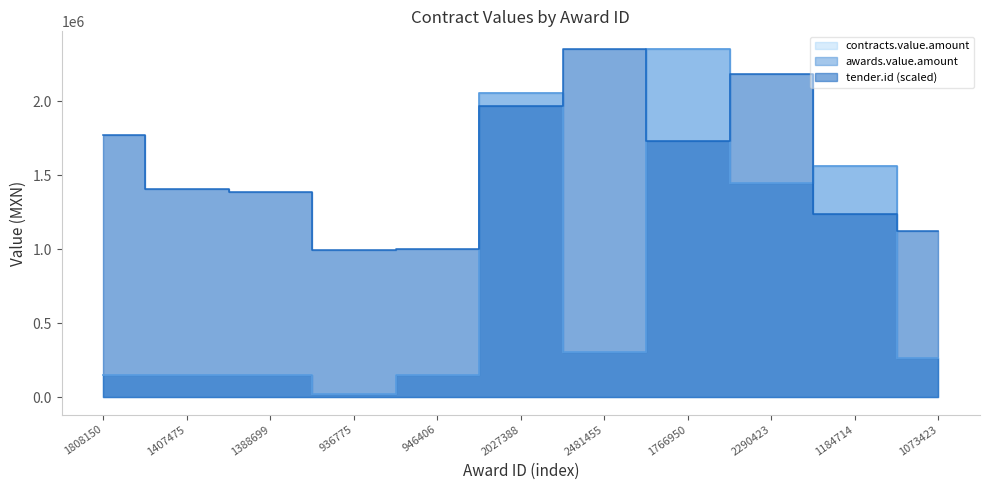

The contracts.value.amount series shows 504721.1 at 2027388. True or false?

False